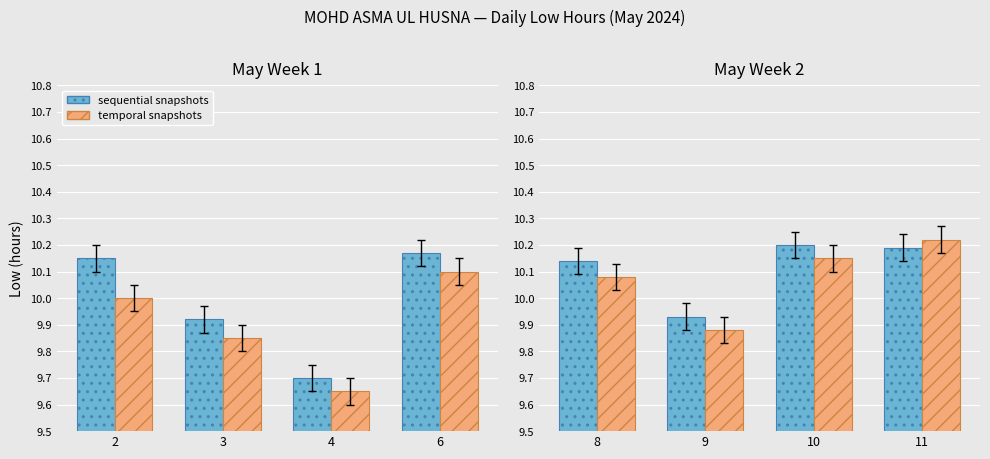

Which series has the widest spread of values?

temporal snapshots